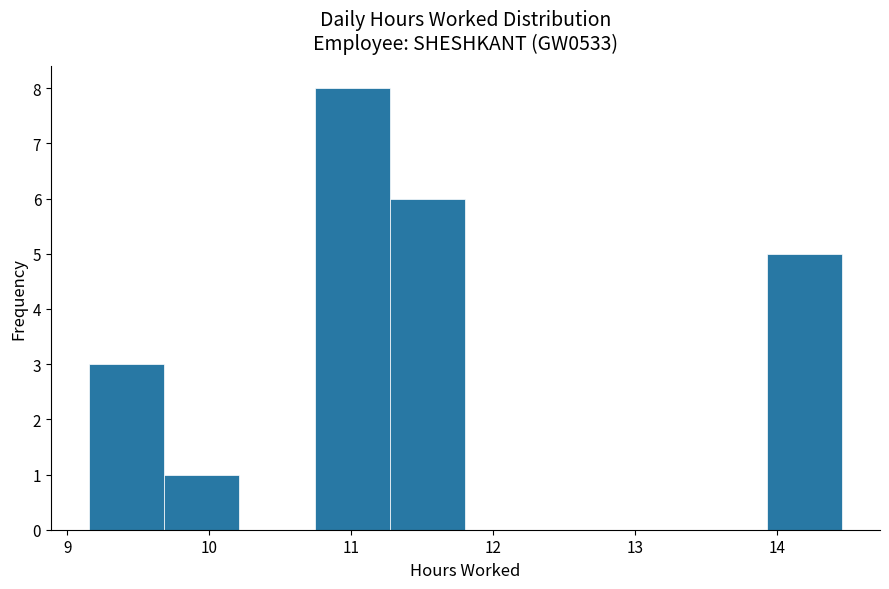

Reading left to right, list every bar in this chart as the range it spans on the x-axis followed by its height. Neither the bar edges nor the heights are printed on the chart, so give them approximately, as read against the axes.

9.2 to 9.7: 3
9.7 to 10.2: 1
10.2 to 10.7: 0
10.7 to 11.3: 8
11.3 to 11.8: 6
11.8 to 12.3: 0
12.3 to 12.9: 0
12.9 to 13.4: 0
13.4 to 13.9: 0
13.9 to 14.5: 5